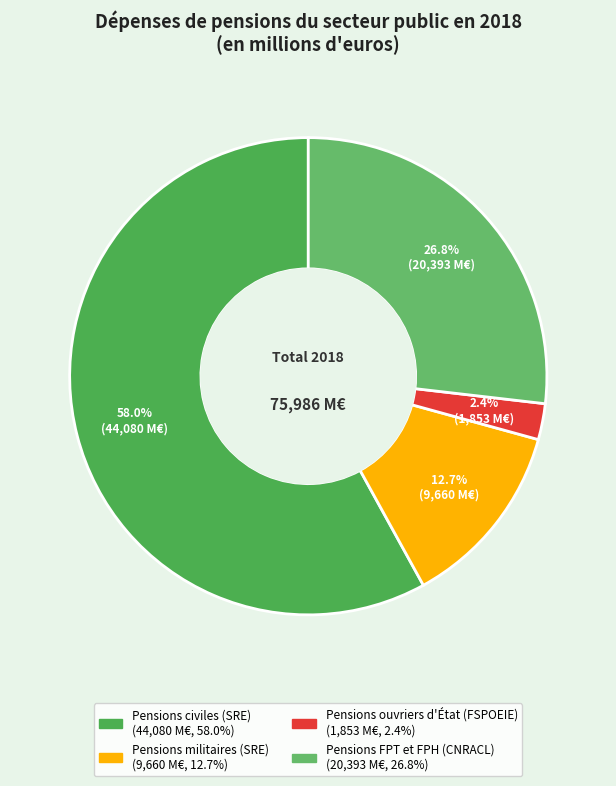

Between Pensions militaires (SRE) and Pensions civiles (SRE), which is larger?

Pensions civiles (SRE)